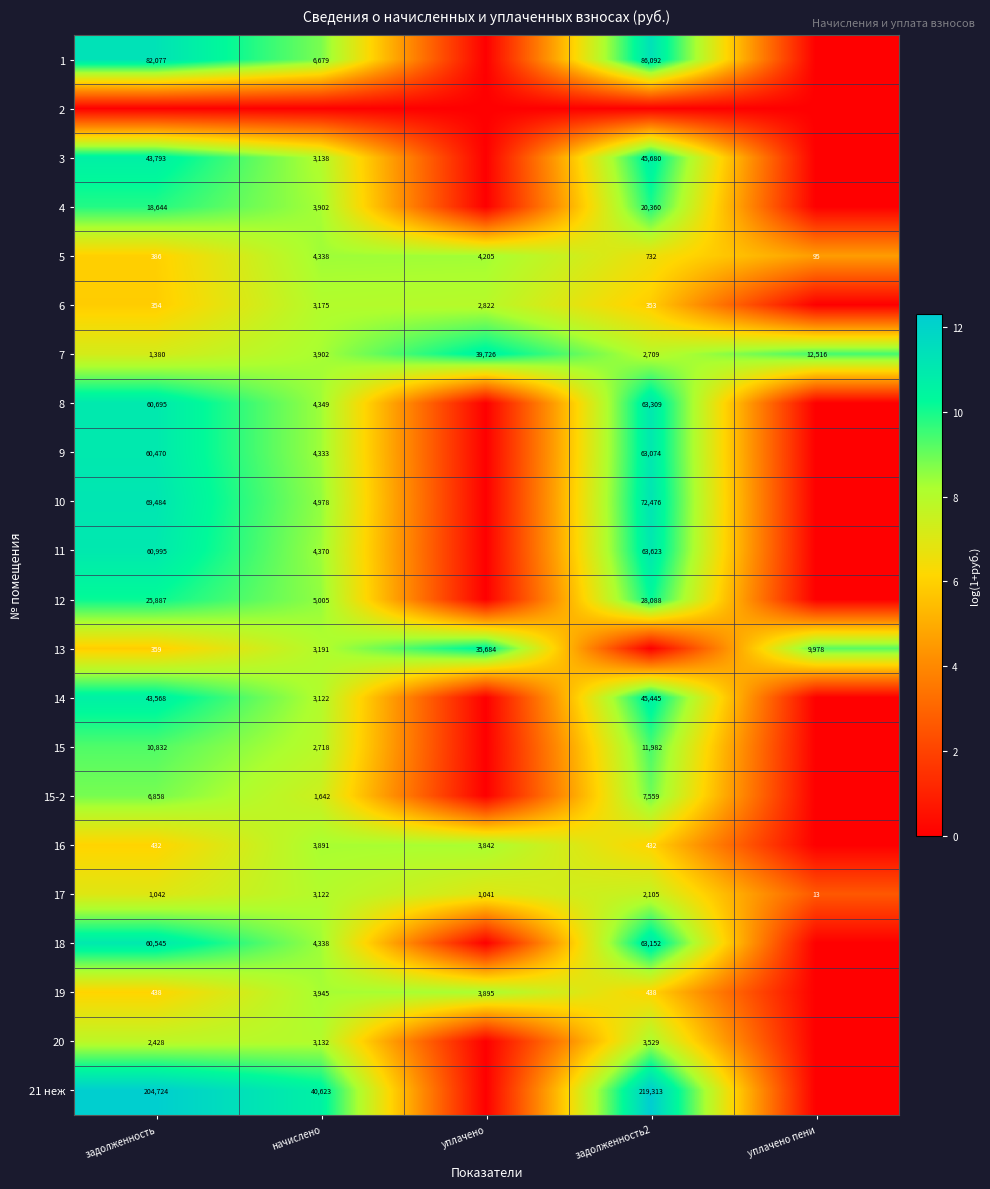

What is the total value across all series at уплачено?

60.8